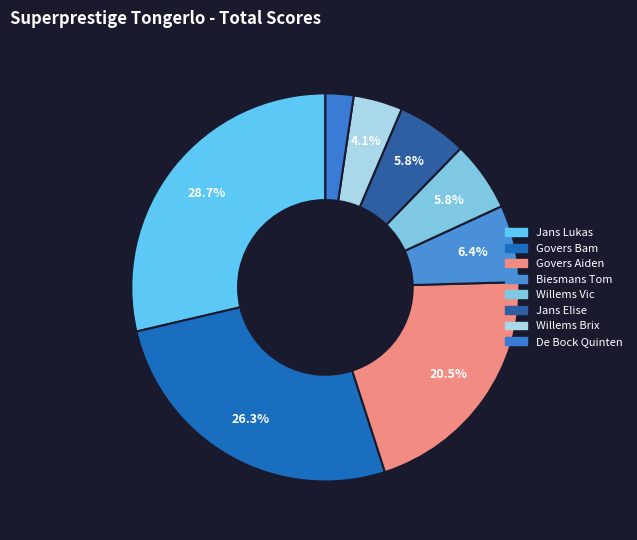

Count the number of slices in the pie.

8